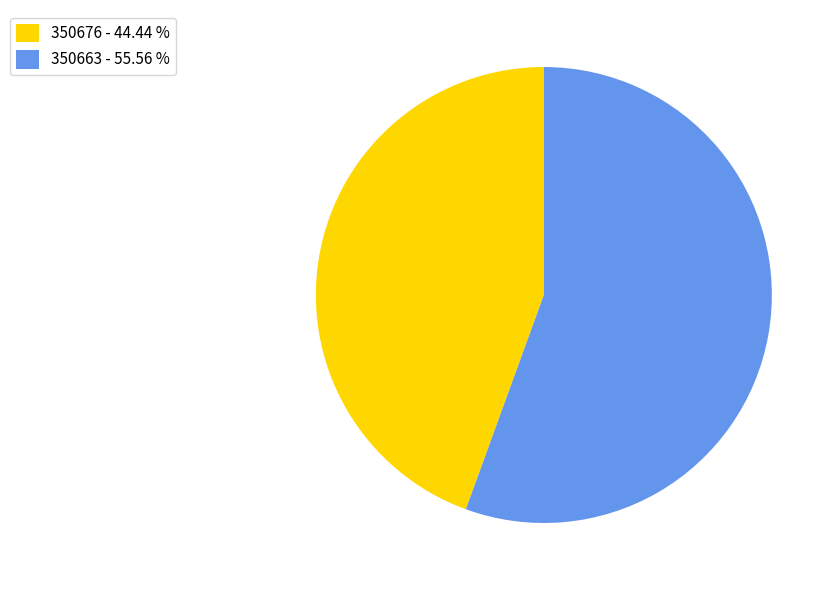

True or false: 350676 accounts for 32% of the total.

False